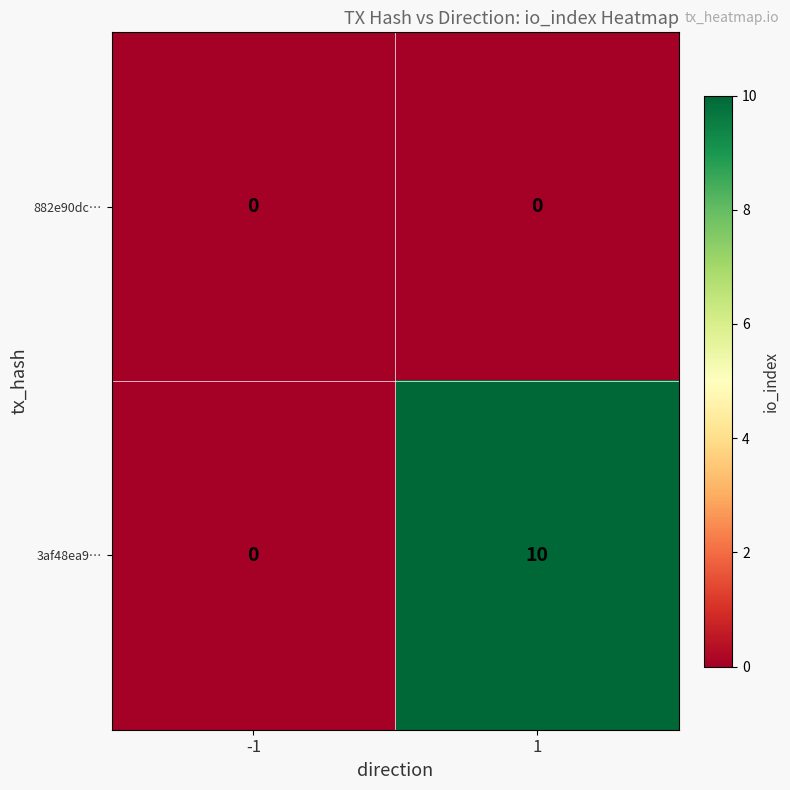

Rank the series by their average value, from lowest to highest.

882e90dc…, 3af48ea9…